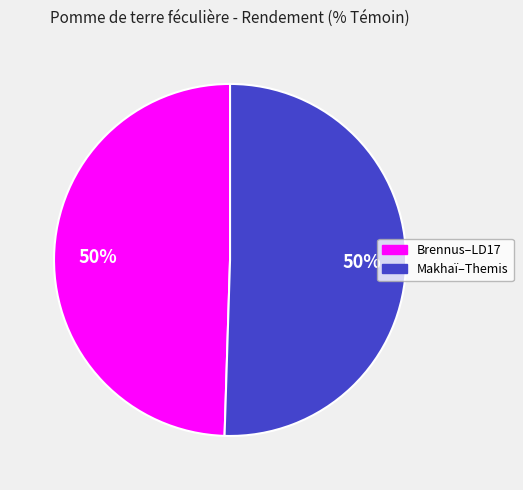

To the nearest percent, what is the average slice percentage?

50%